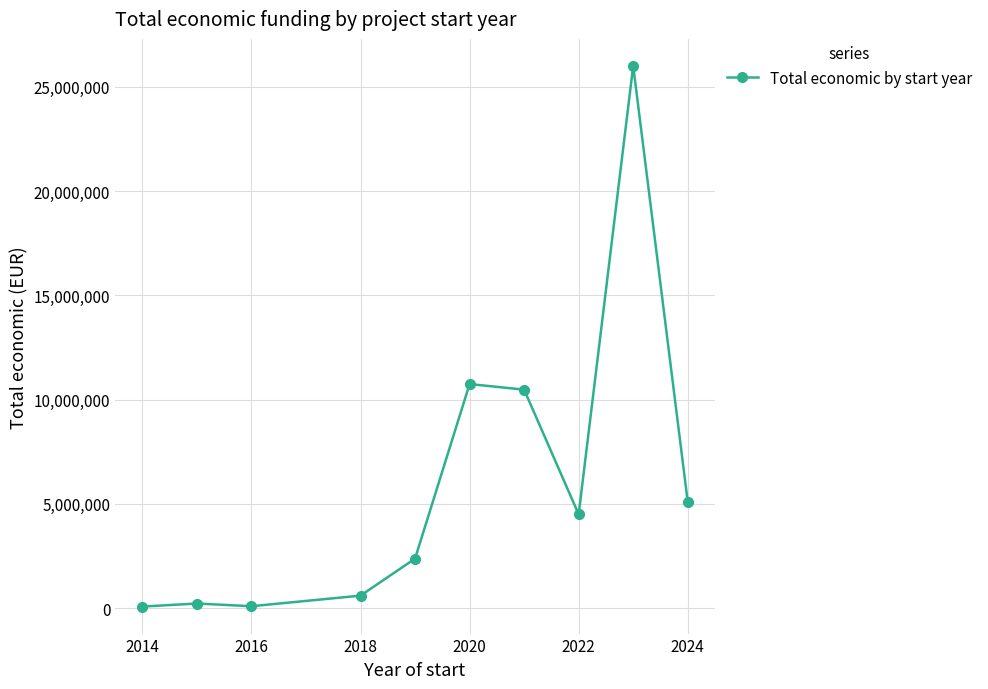

What is the difference between the maximum and minimum values?

25933858